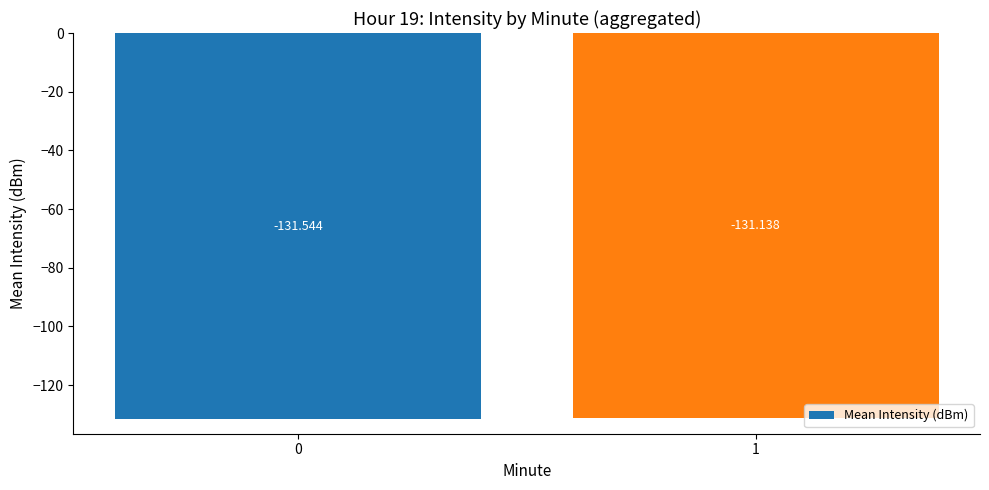

The chart shows a value of -219.4 at 1. True or false?

False